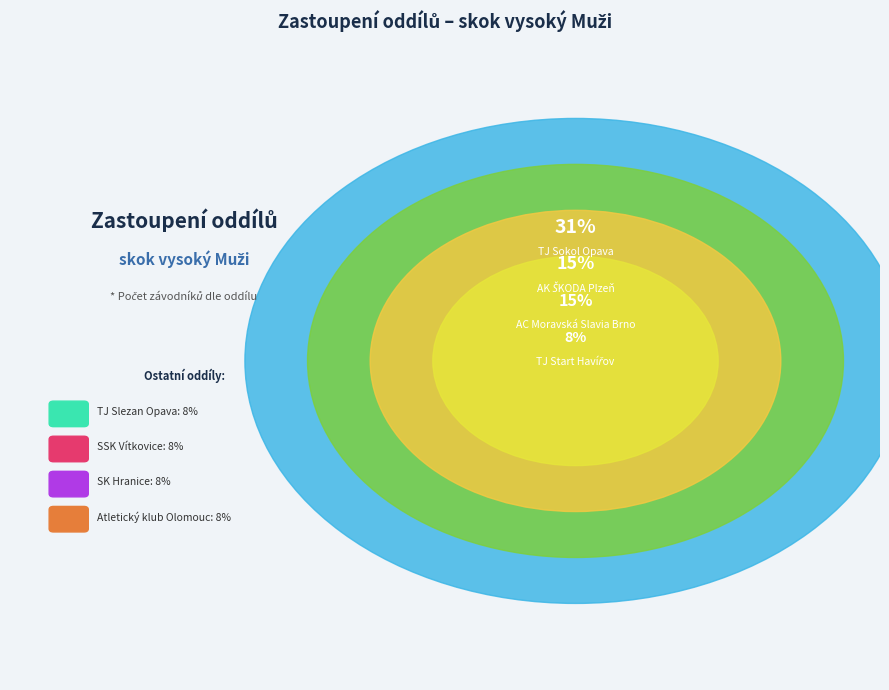

What portion of the pie excludes SSK Vítkovice?

92.3%